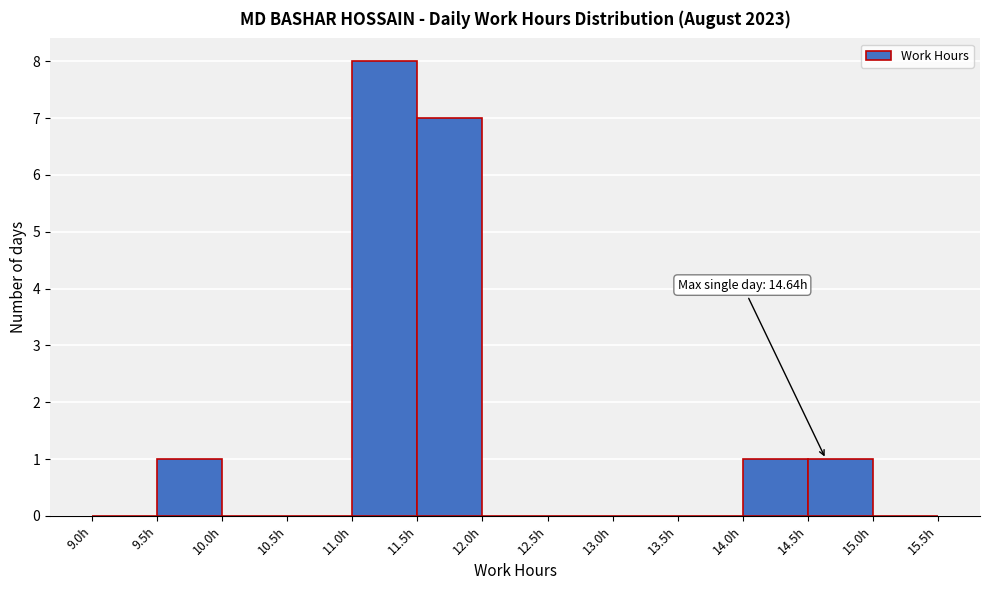

Over which range of the x-axis is the bar tallest?

11.0 to 11.5